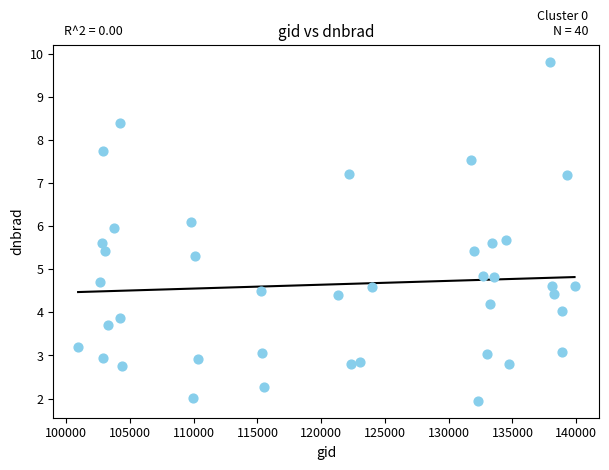

What is the range of X values (max minus min)?

38938.0